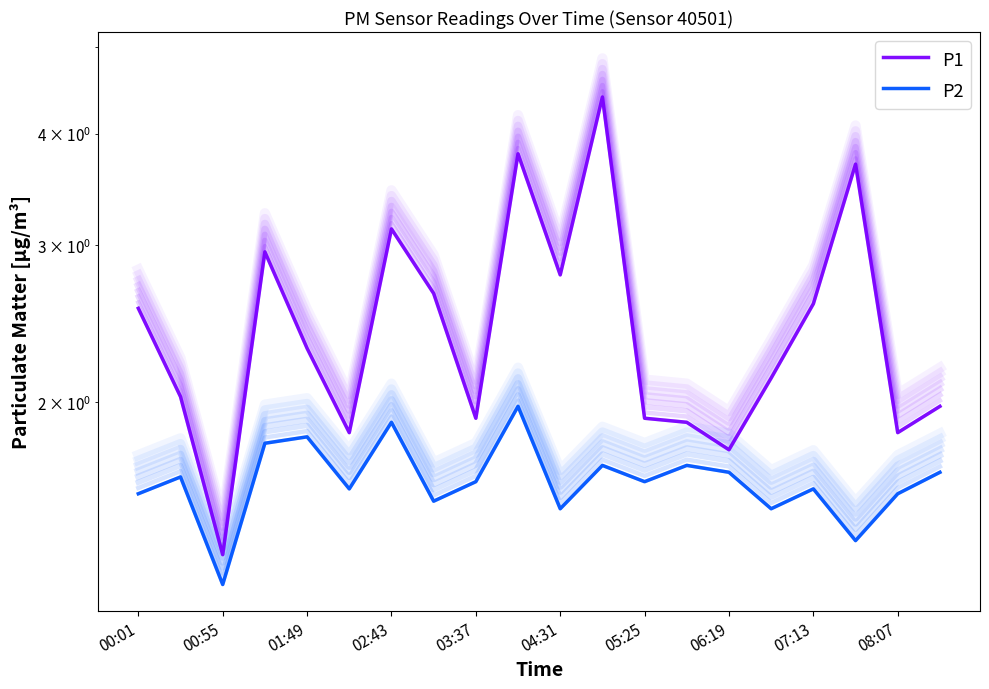

What is the sum of all P2 values?

32.8